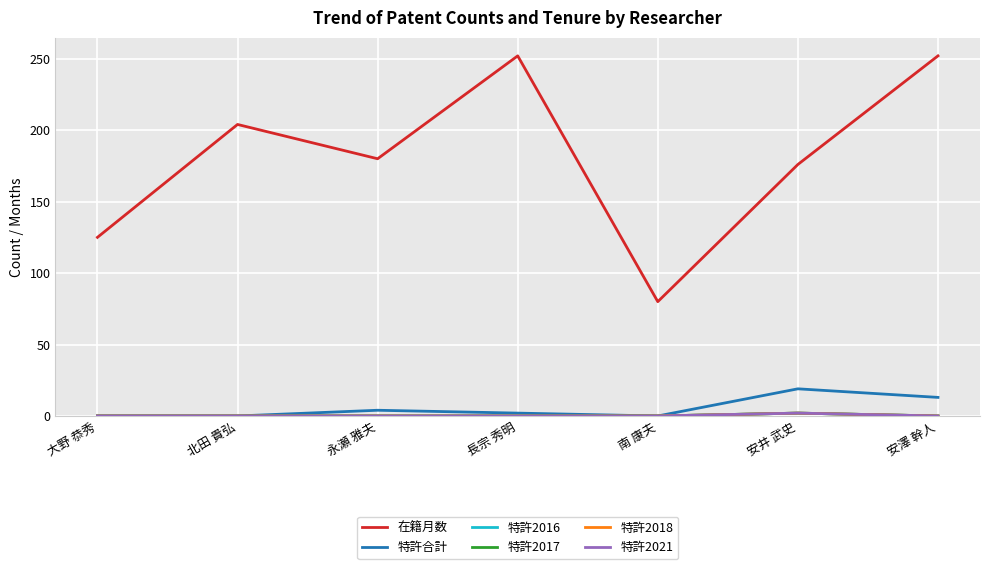

What is the difference between the maximum and minimum values in the 特許2016 series?

2